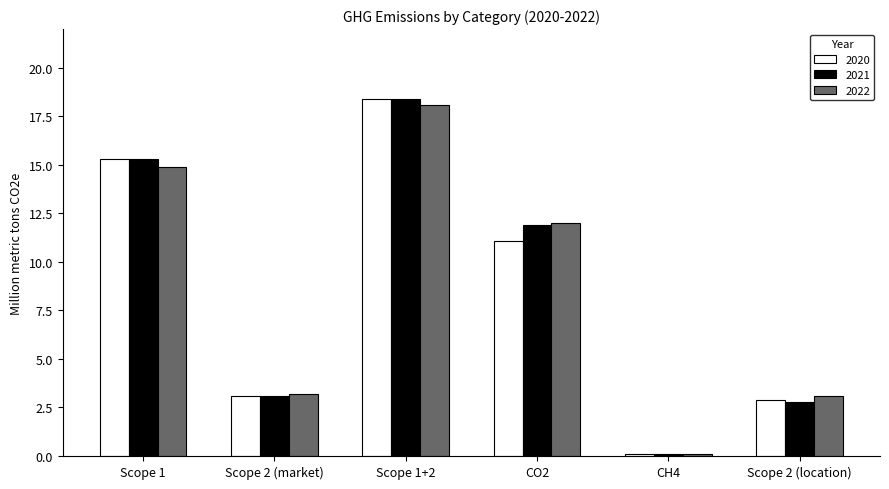

What position from the right is Scope 1?

6